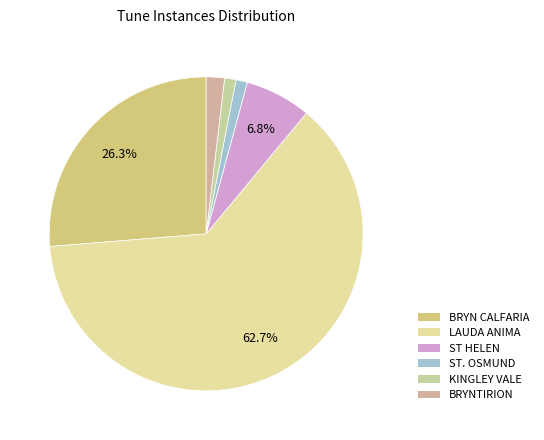

Does BRYNTIRION represent more than half of the total?

No